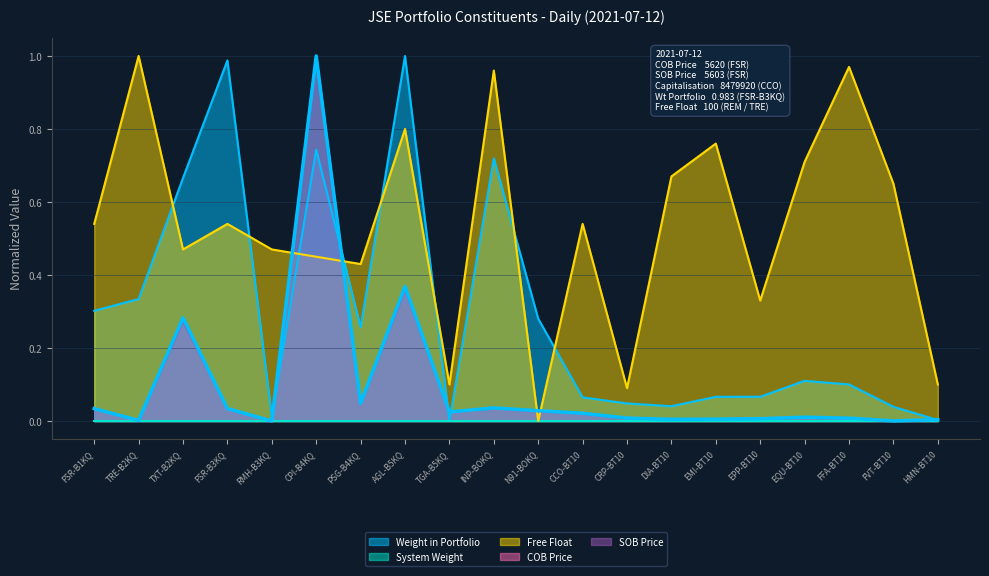

Which series has the largest total across all categories?

Free Float